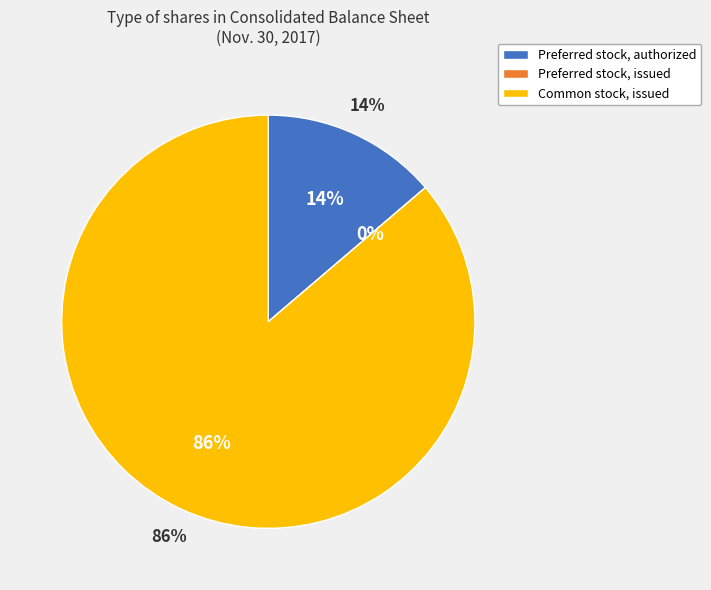

How much of the chart is everything except Common stock, issued?

13.8%